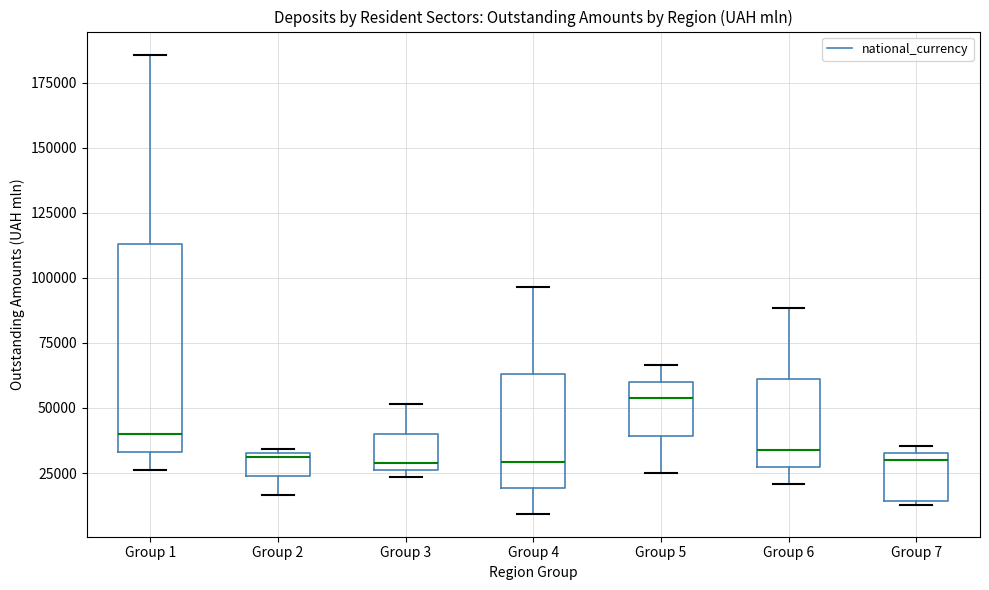

Where does the lower whisker of the box for Group 4 end on the y-axis? The values are not printed on the chart, so give them approximately, as read against the axis.

10000